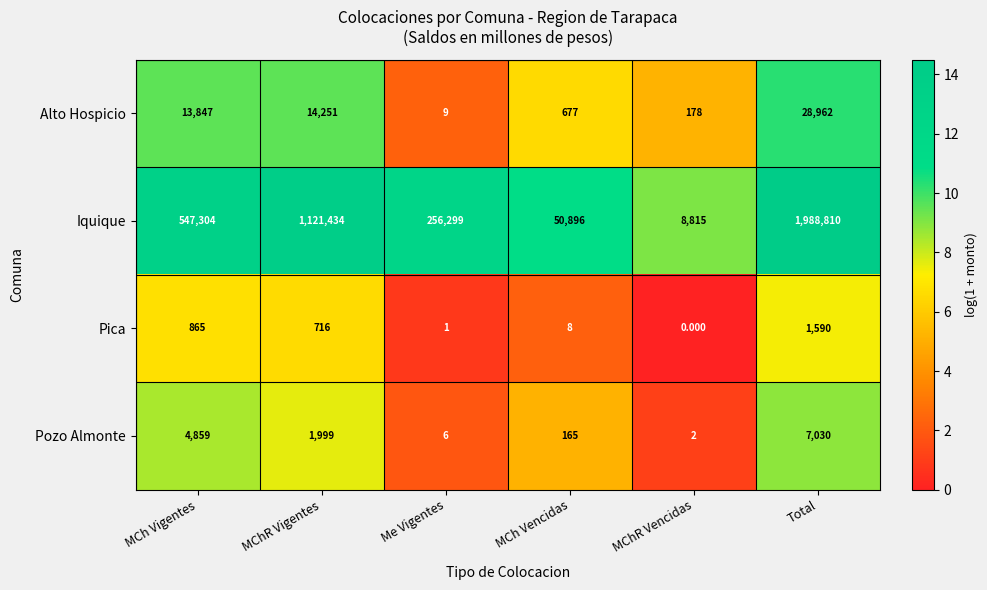

Count the number of data series in this chart.

4